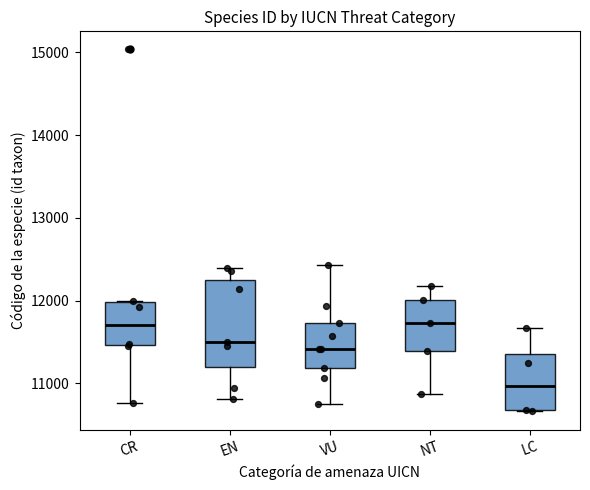

Which box has the lowest median line?

LC